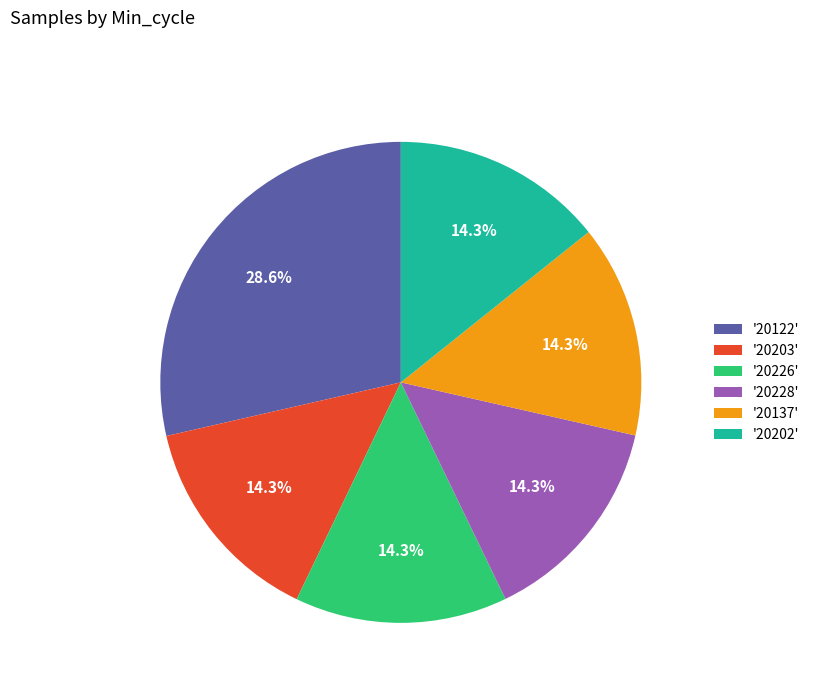

Does any single category account for the majority?

No